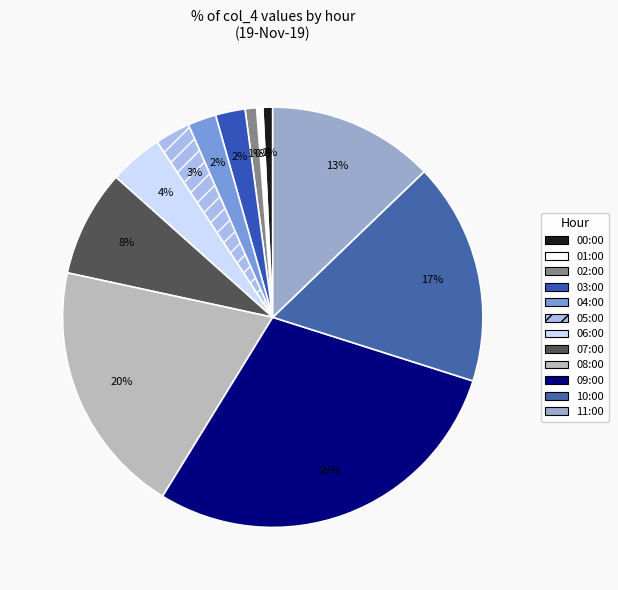

How many slices are in this pie chart?

12